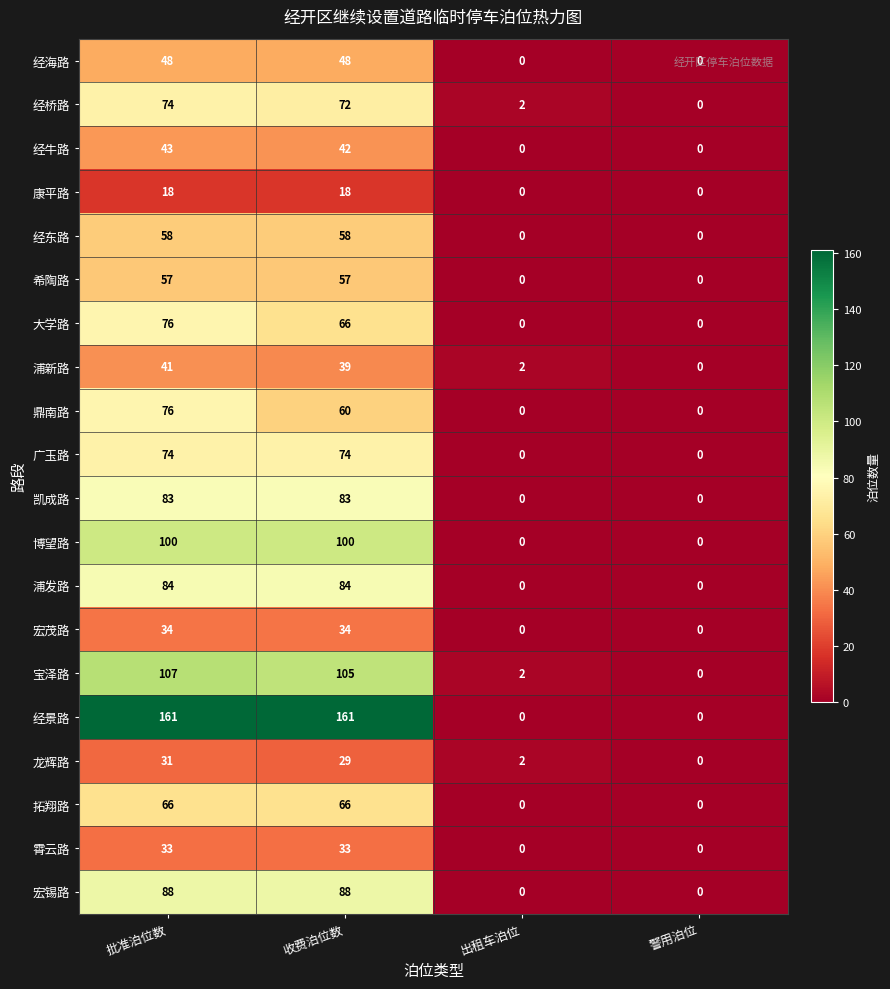

The 凯成路 series shows 83 at 收费泊位数. True or false?

True